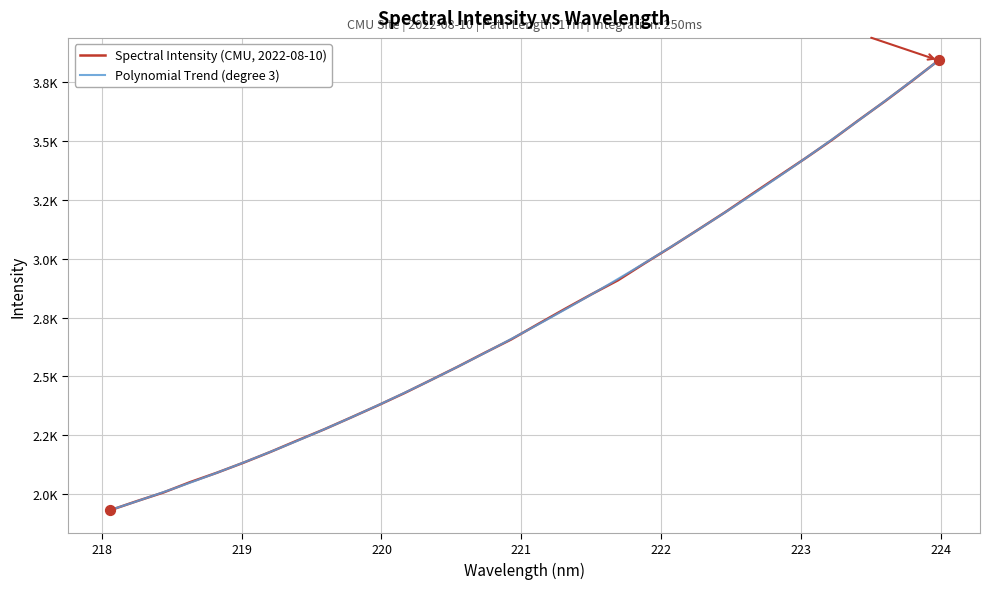

What is the change in value from 220.1623 to 222.6447?

+844.3